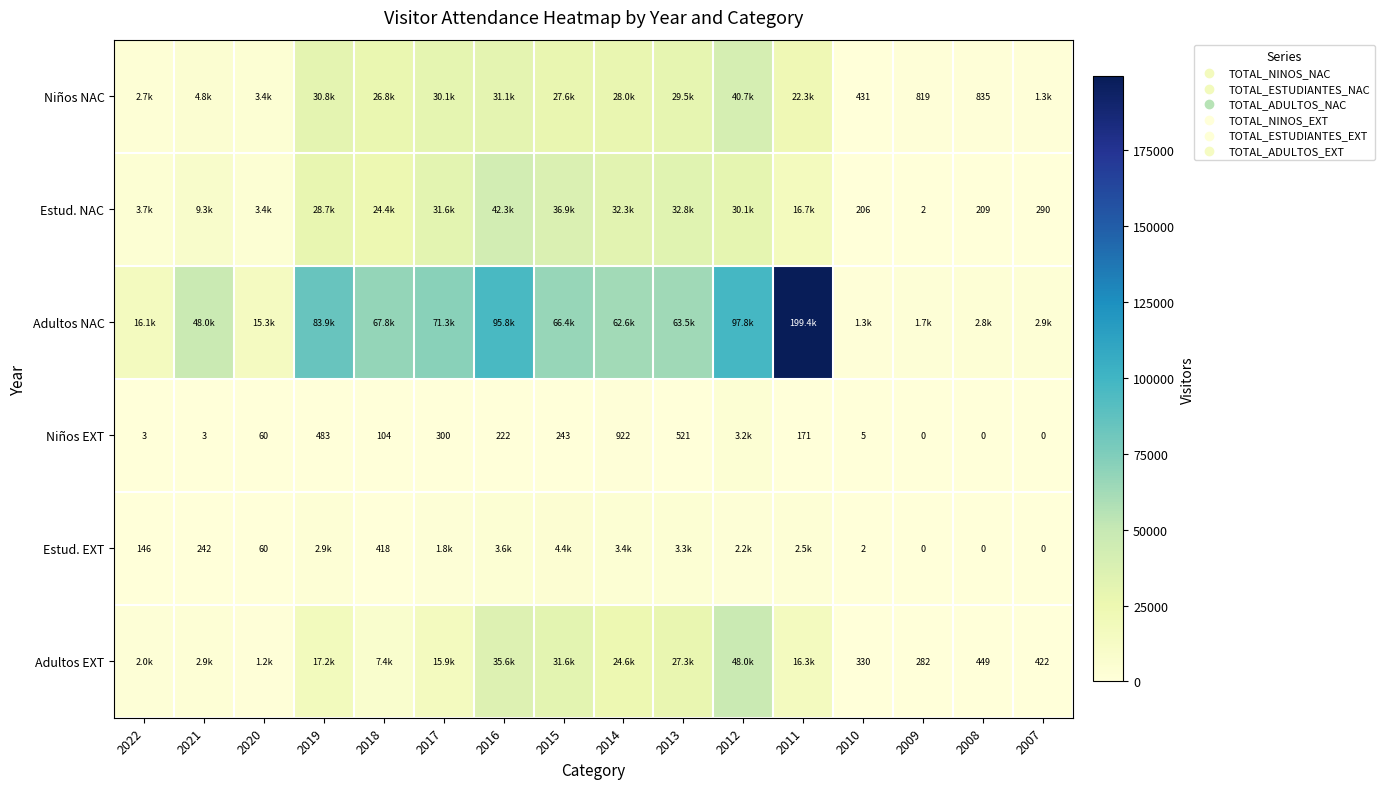

Between 2013 and 2020, which is larger?

2013